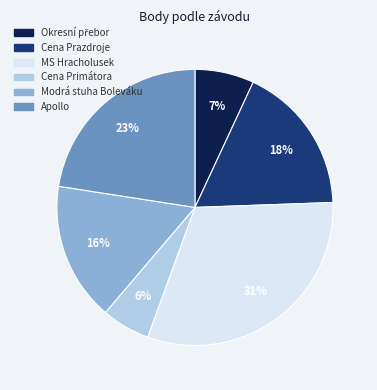

Does Modrá stuha Boleváku account for over 50% of the chart?

No